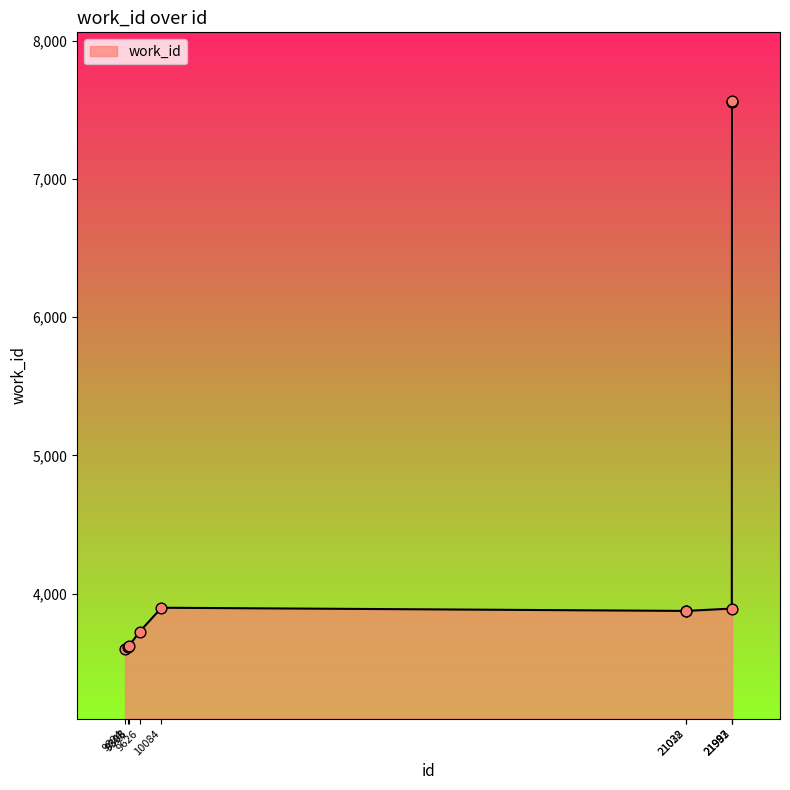

Between 21032 and 9626, which is larger?

21032